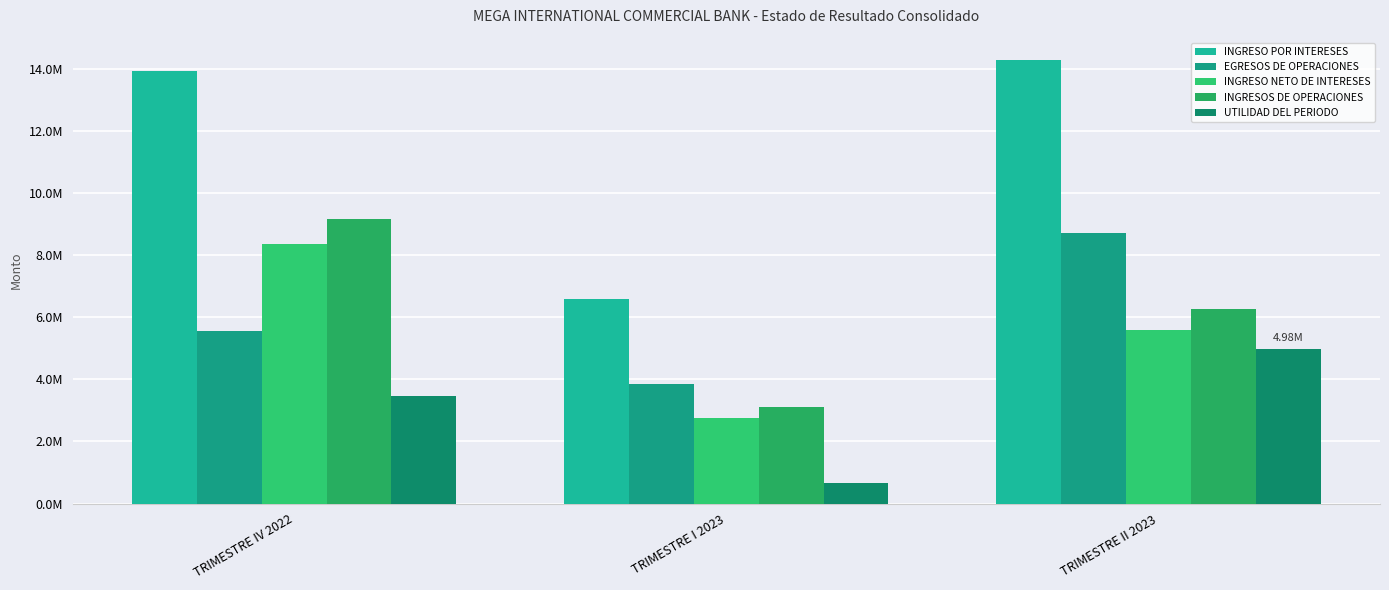

What is the lowest value of the UTILIDAD DEL PERIODO series?

665200.6